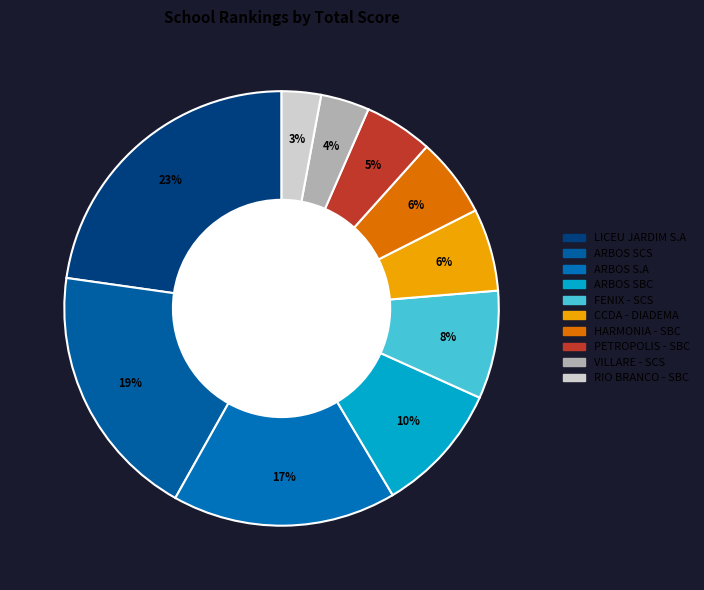

Does ARBOS SBC account for over 50% of the chart?

No